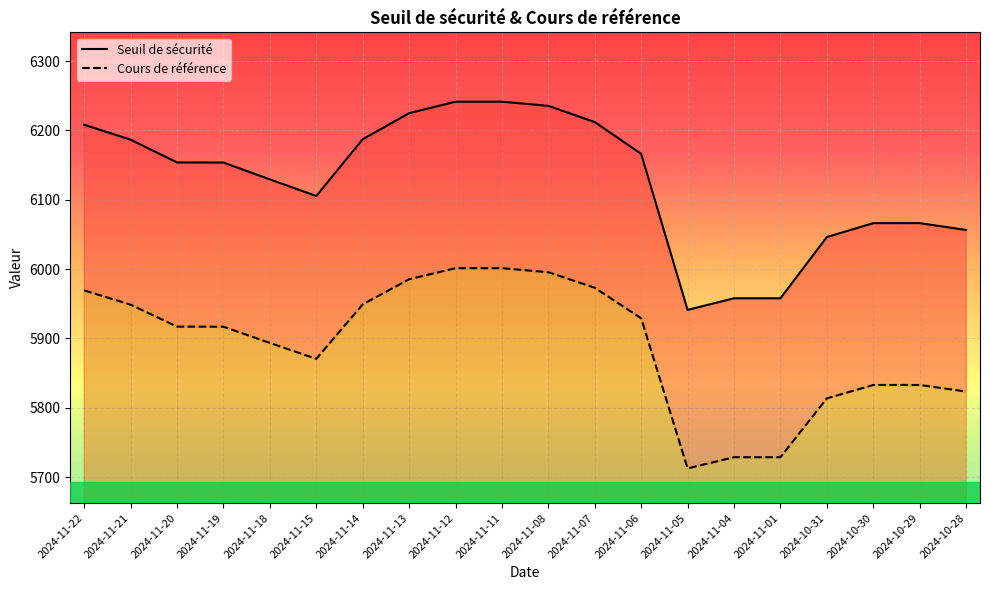

At which category does Seuil de sécurité reach its first local valley?

2024-11-15